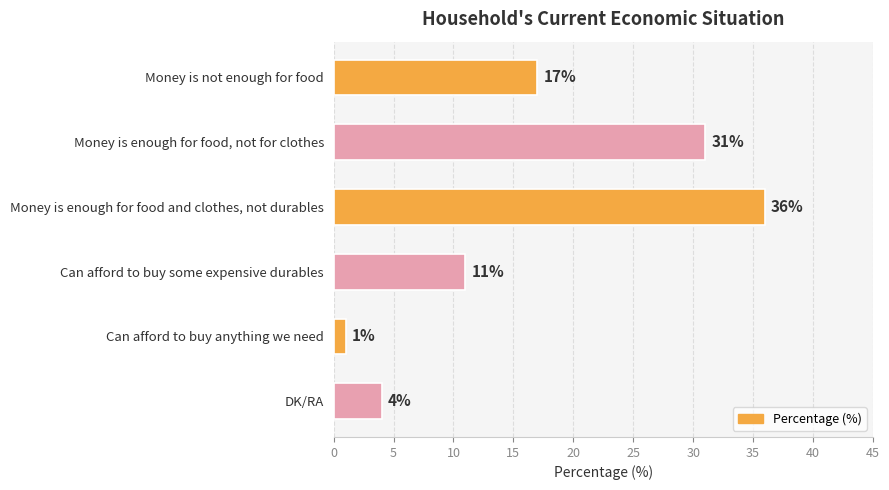

What is the value of the 2nd bar from the top?

31